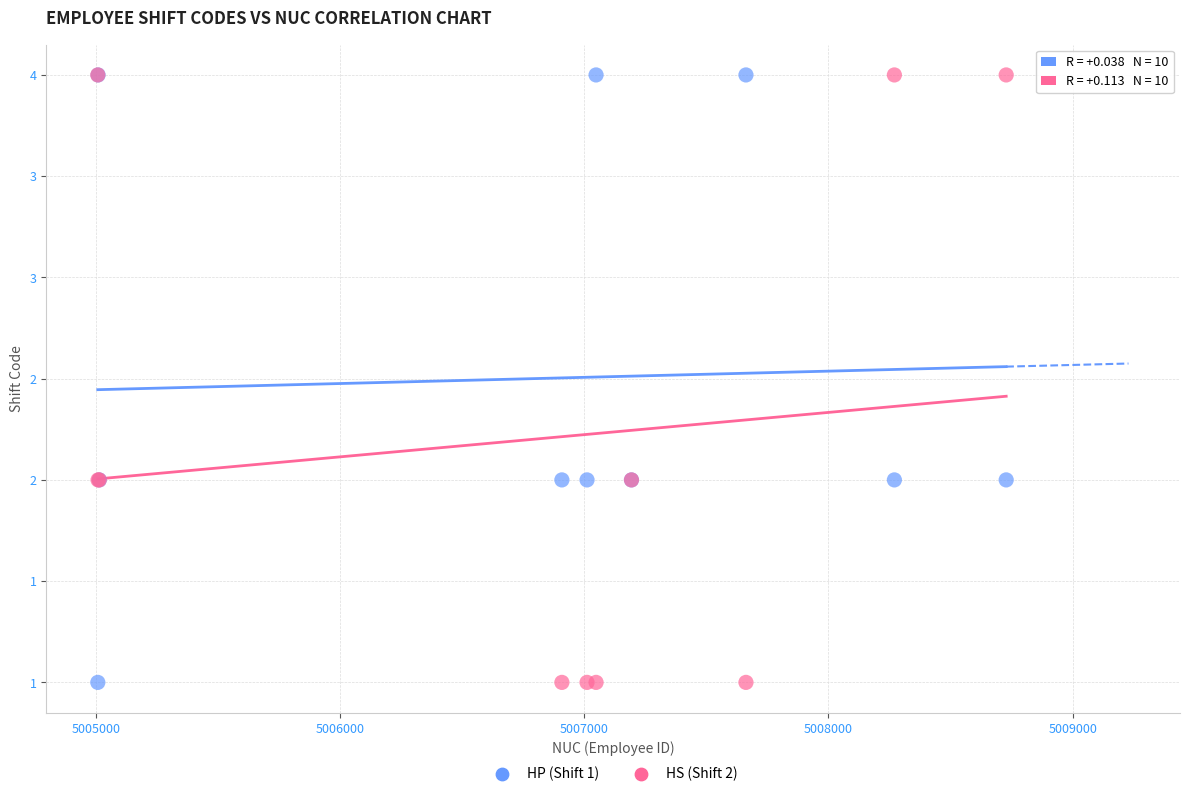

What are all the series names shown in the legend?

HP (Shift 1), HS (Shift 2)